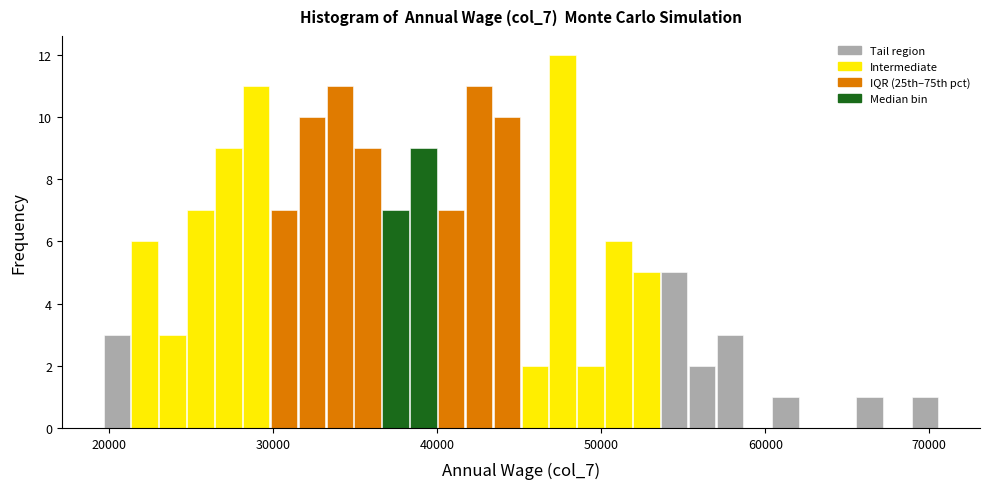

Read against the x-axis, roughly where is the centre of the tallest bar?

48000